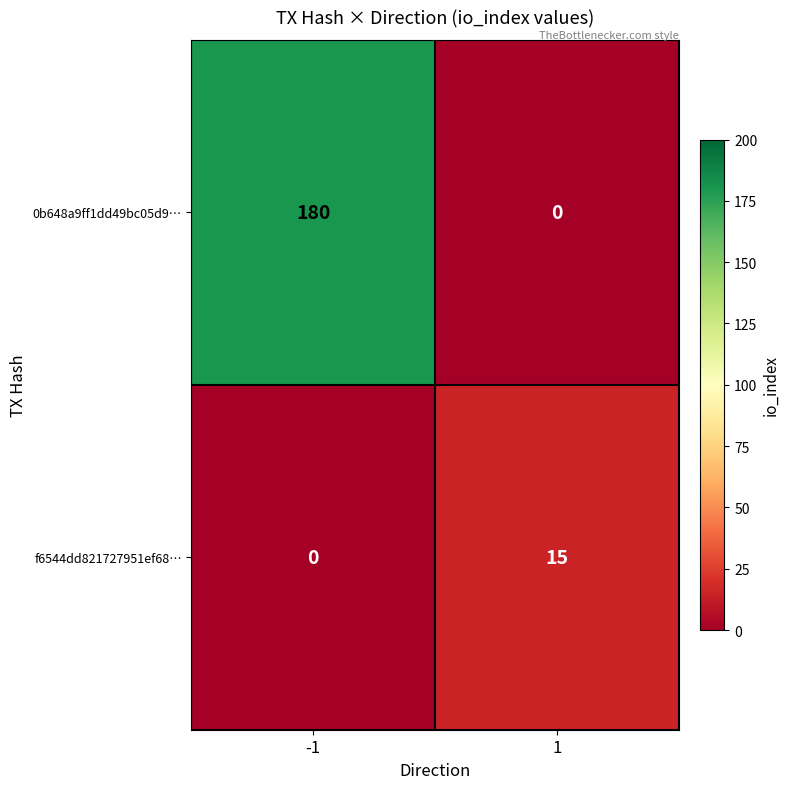

What is the sum of all f6544dd821727951ef68… values?

15